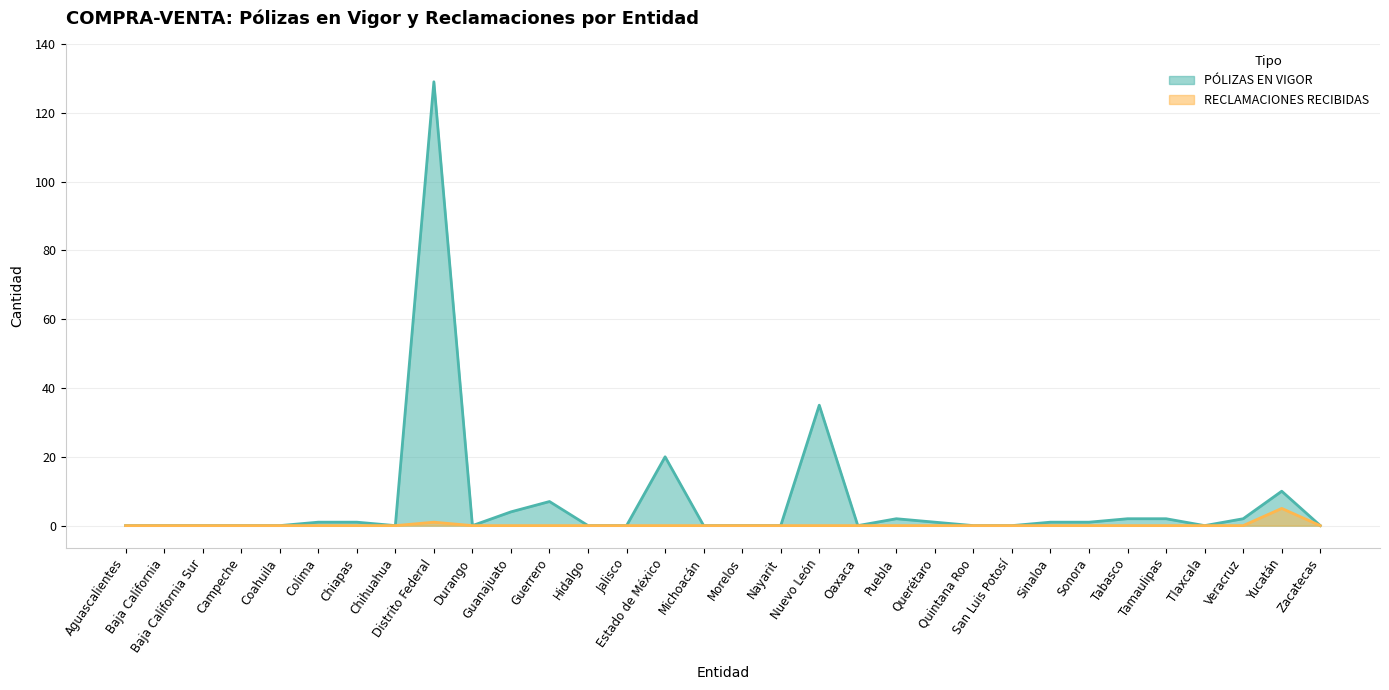

How many interior local peaks does the PÓLIZAS EN VIGOR series have?

6